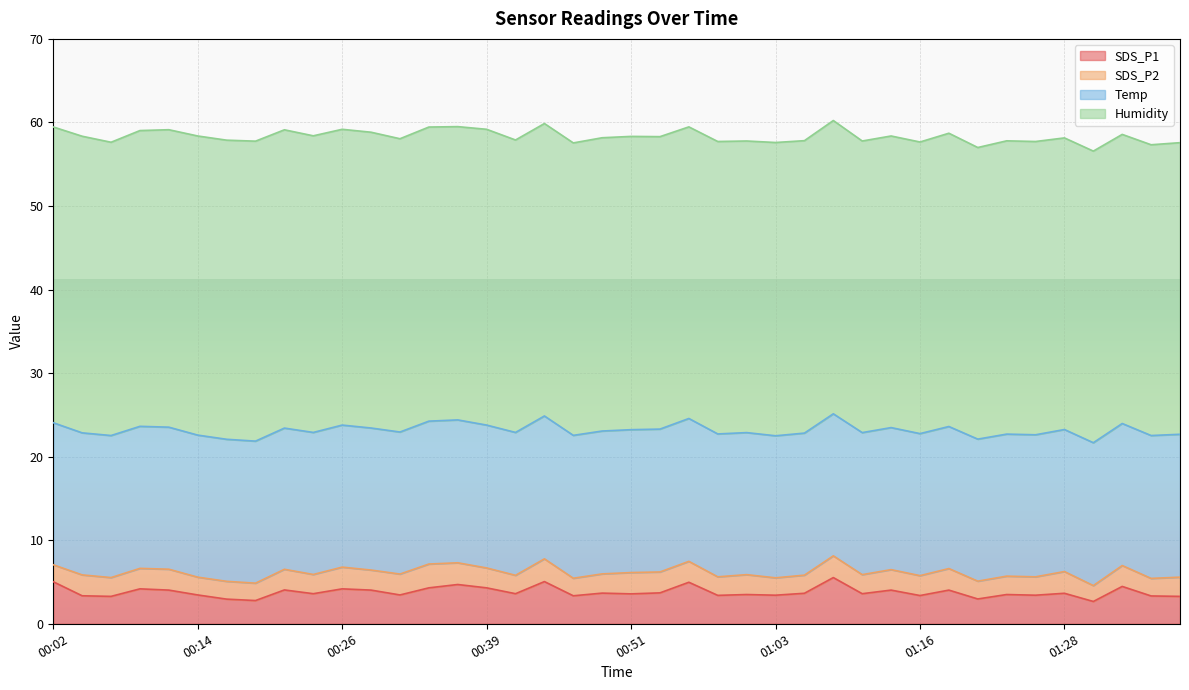

At which label is Temp closest to 17?

00:02